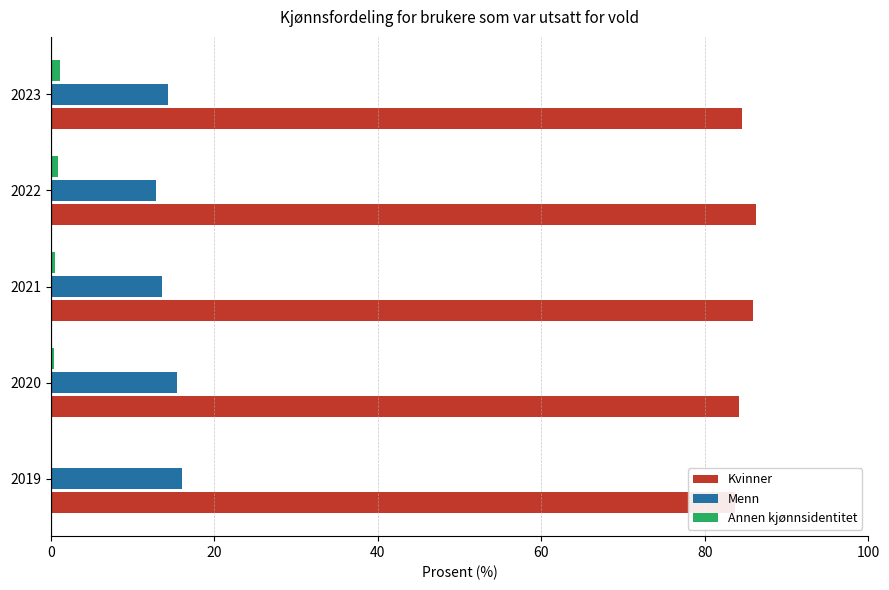

How many data points does each series have?

5